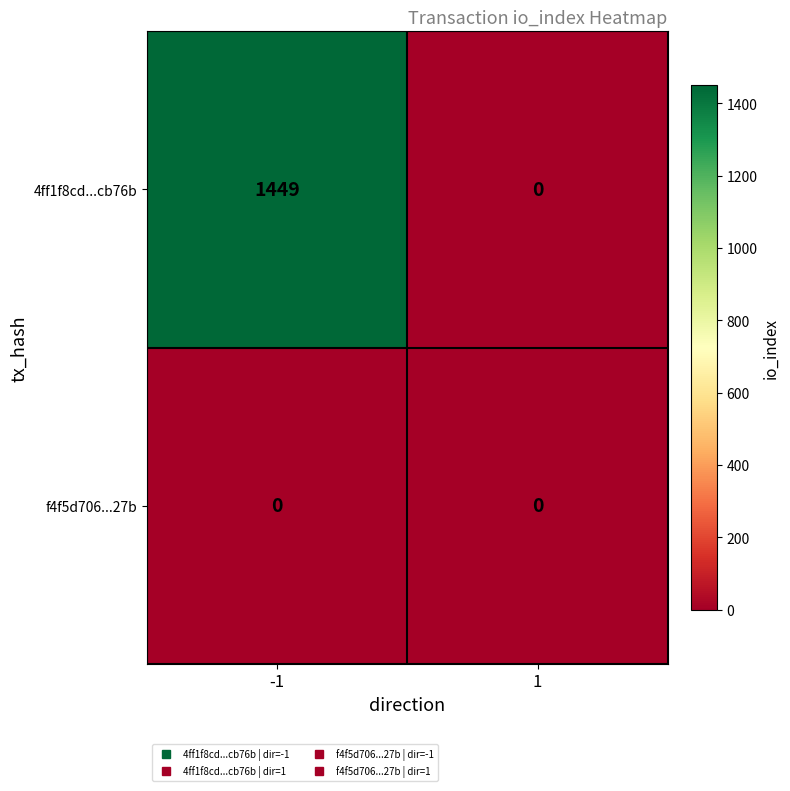

Which series has the widest spread of values?

4ff1f8cd...cb76b